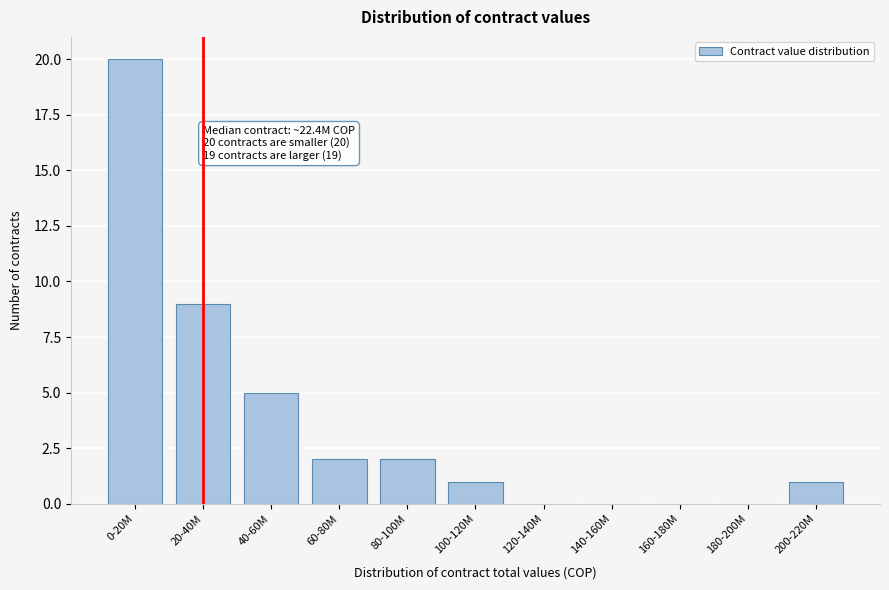

Reading left to right, list all the values displayed in this chart.

0-20M=20	20-40M=9	40-60M=5	60-80M=2	80-100M=2	100-120M=1	120-140M=0	140-160M=0	160-180M=0	180-200M=0	200-220M=1